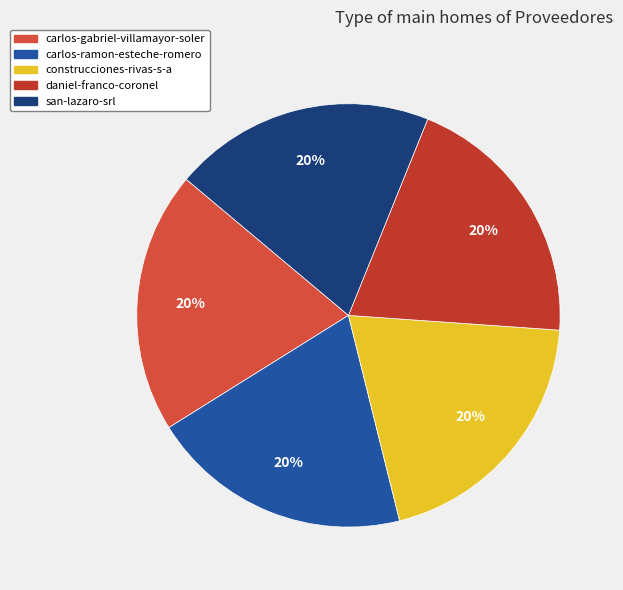

Count the number of slices in the pie.

5